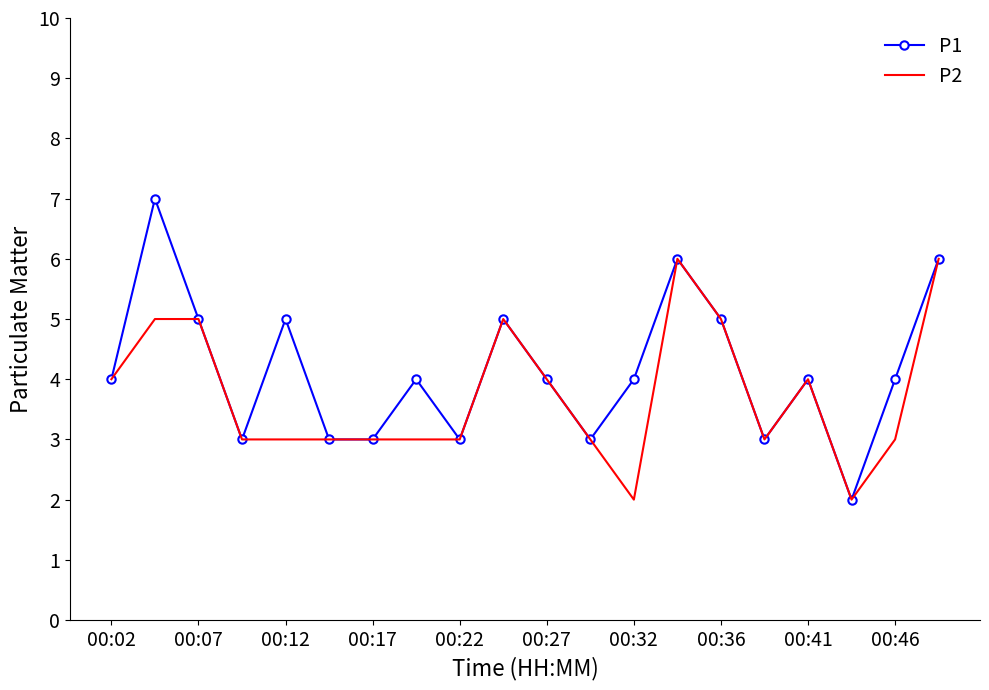

Which series has the largest total across all categories?

P1